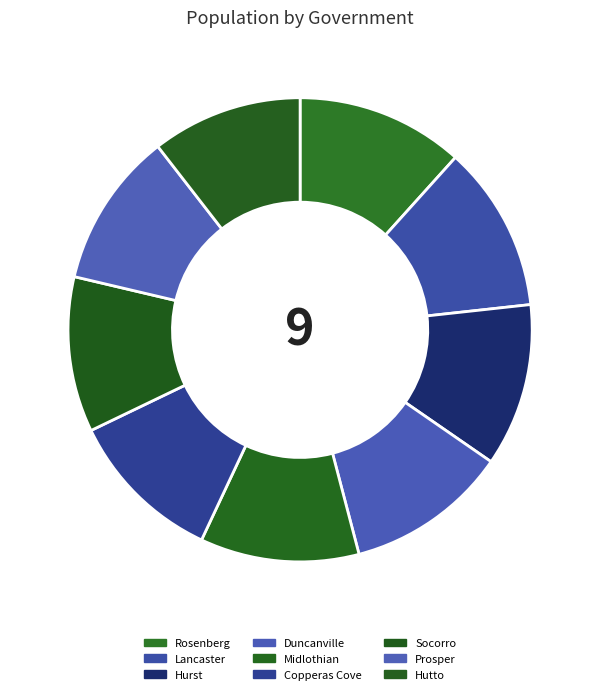

Between Copperas Cove and Midlothian, which is larger?

Midlothian